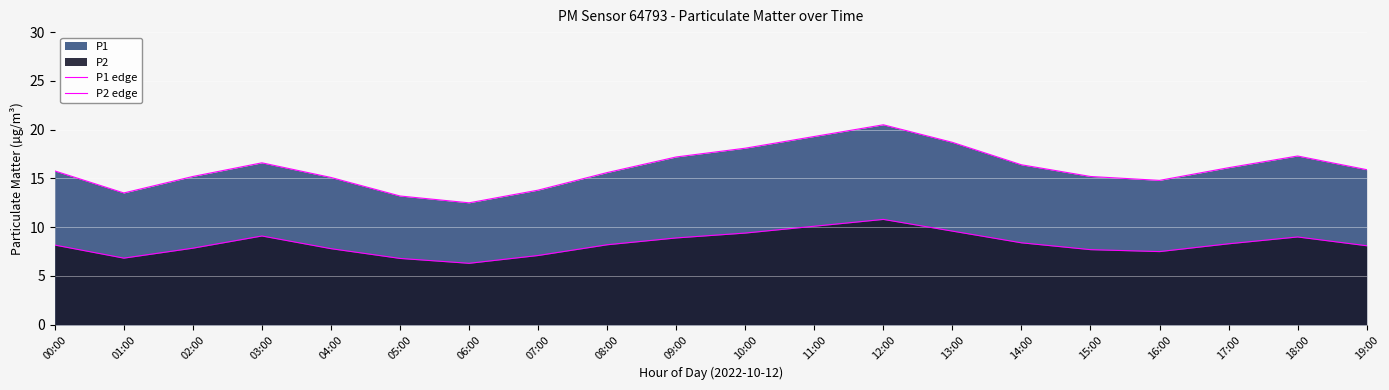

What is the total value across all series at 13:00?

28.3